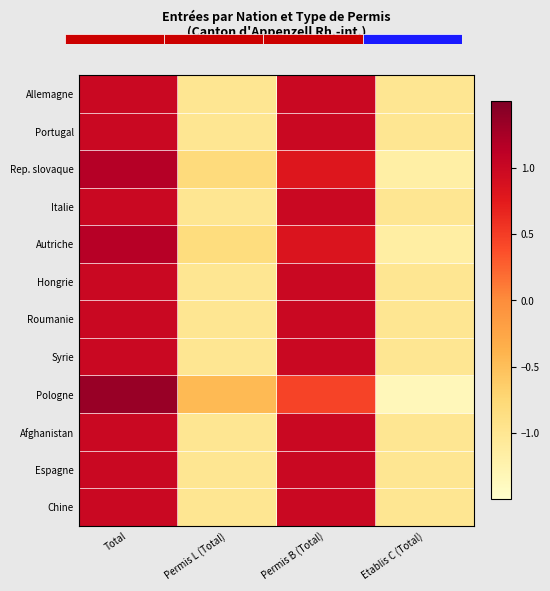

What is the difference between the maximum and minimum values in the Espagne series?

2.0